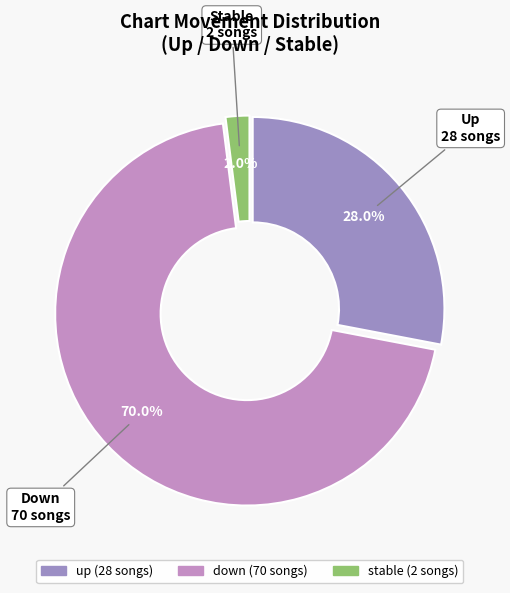

Is there a majority slice in this chart?

Yes